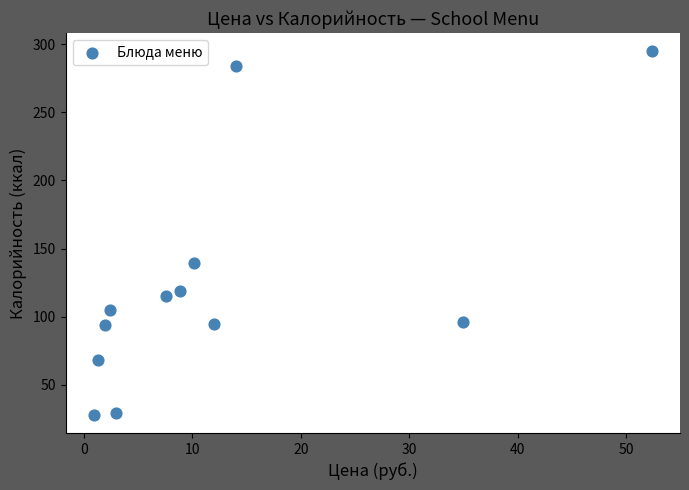

What is the range of Y values (max minus min)?

267.2